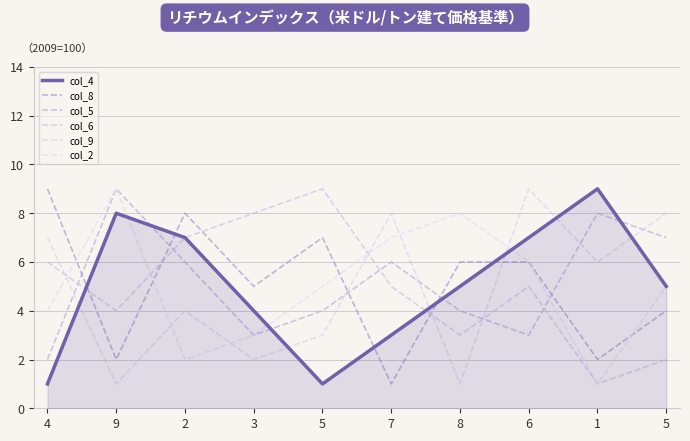

How many lines are shown in the chart?

6